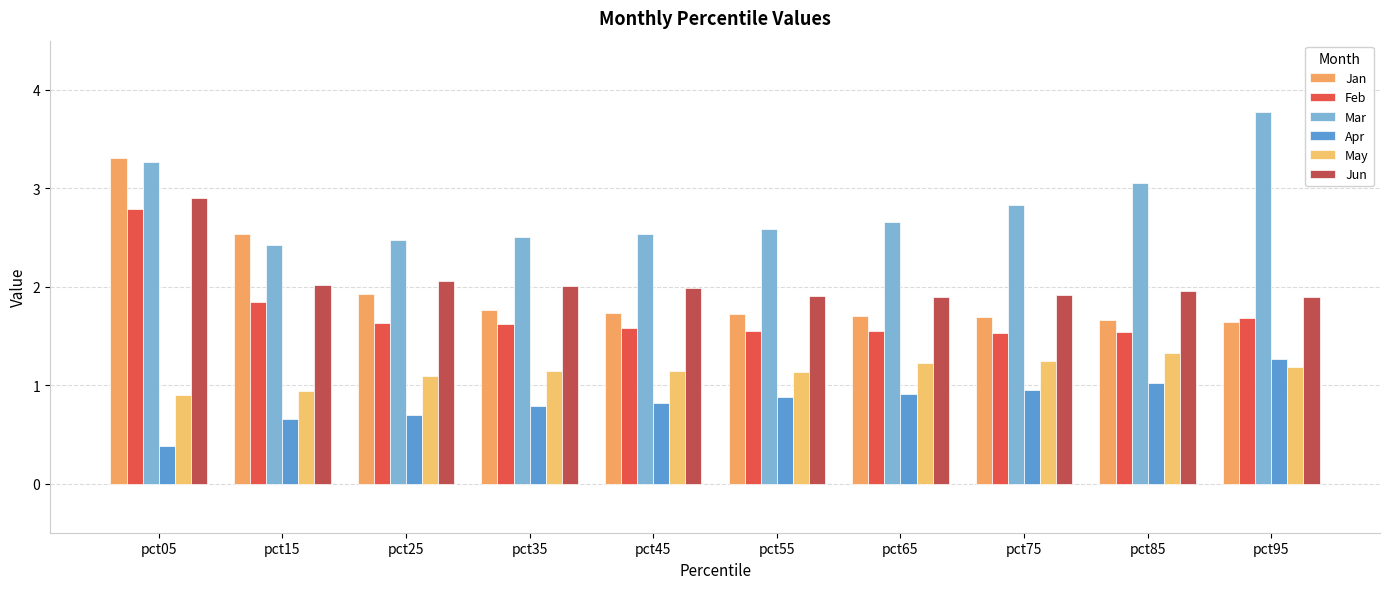

The value of Mar at pct85 is 4.7. True or false?

False